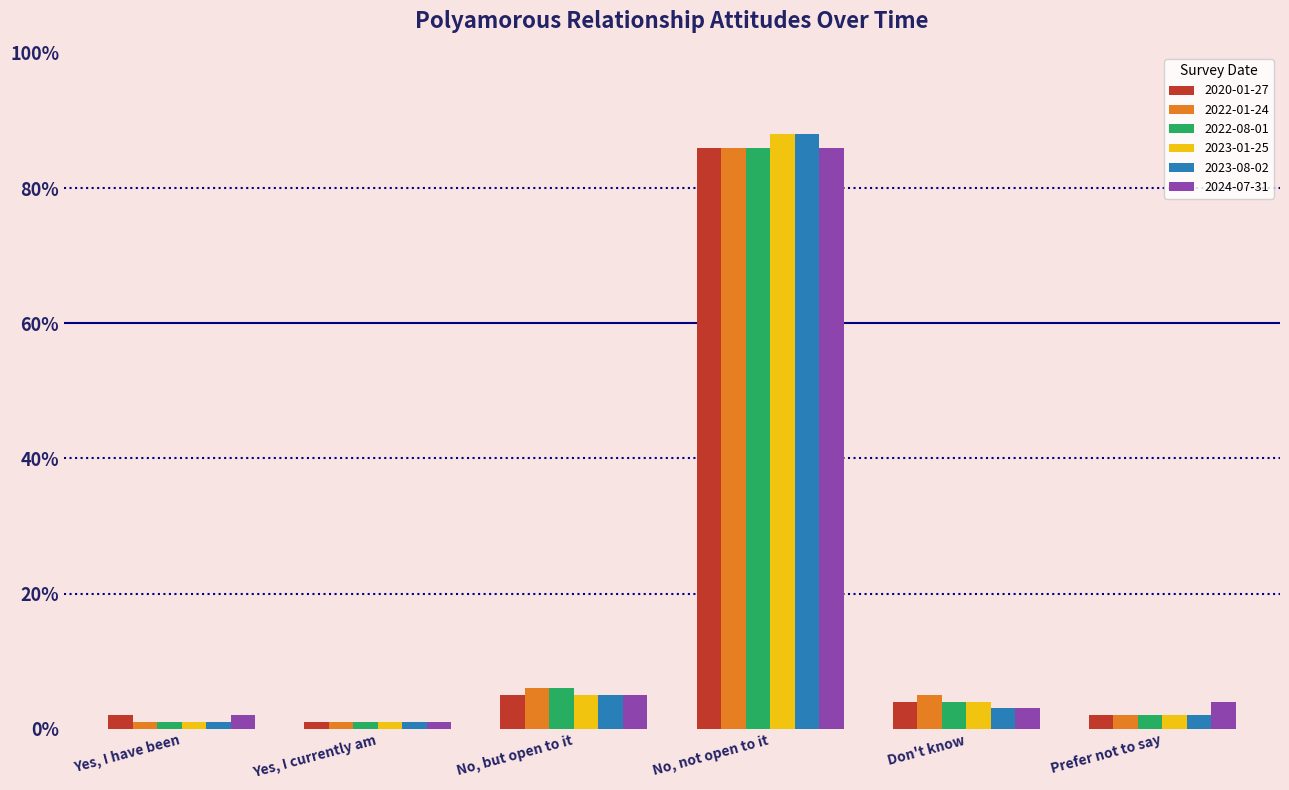

What is the label of the 3rd bar from the left?

No, but open to it